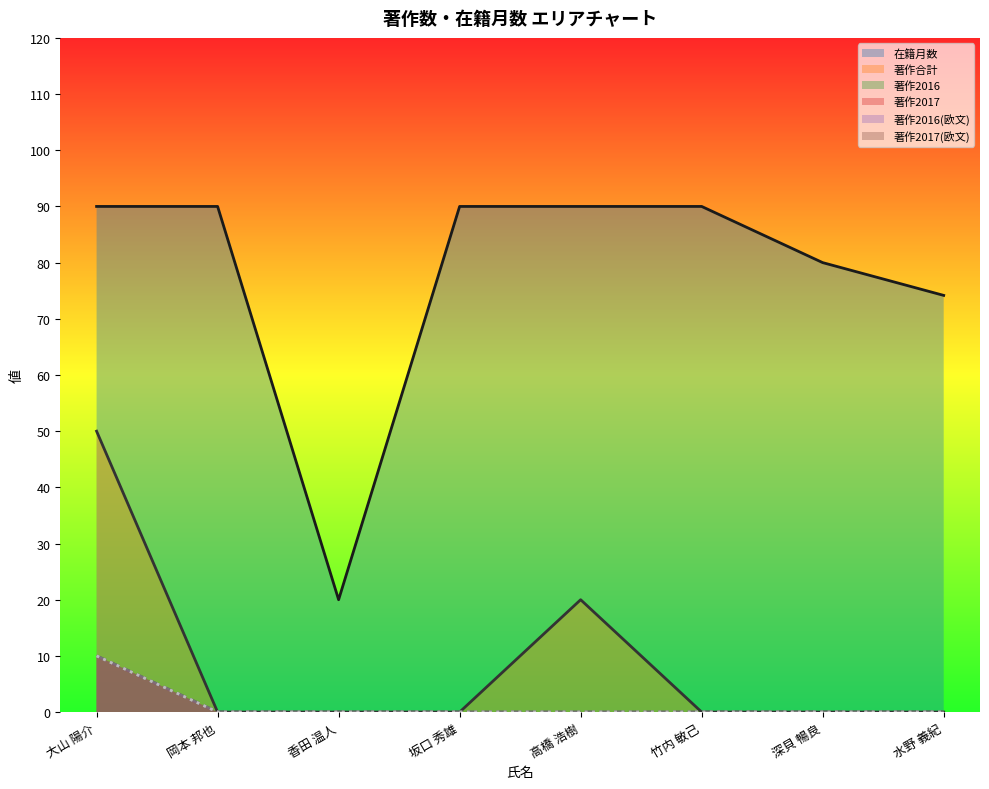

Between 竹内 敏己 and 香田 温人, which is larger?

竹内 敏己